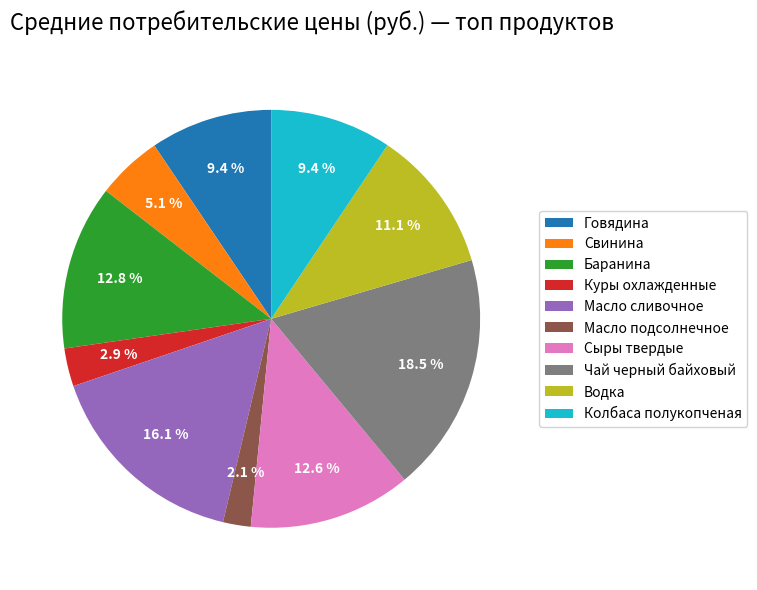

Between Водка and Говядина, which is larger?

Водка